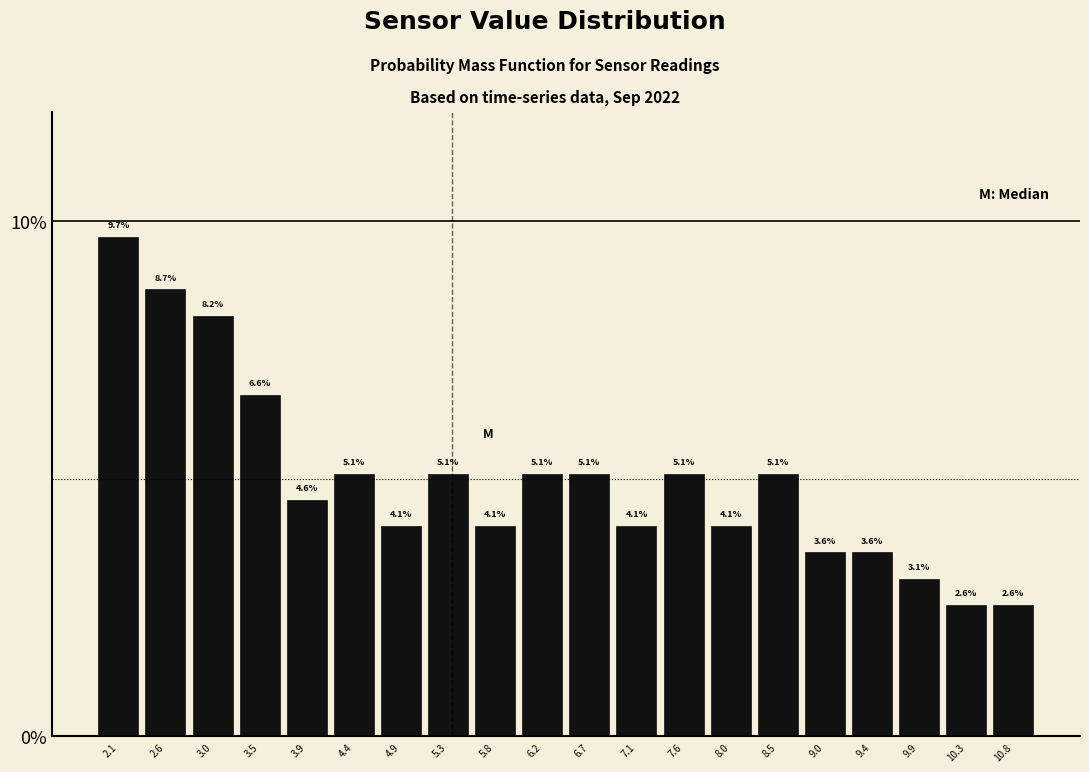

Reading left to right, transcribe this chart: for each bar, give the range it covers on the x-axis and its height. The bar edges are not printed on the chart, so give them approximately, as read against the axis.

1.900 to 2.355: 9.7
2.355 to 2.810: 8.7
2.810 to 3.265: 8.2
3.265 to 3.720: 6.6
3.720 to 4.175: 4.6
4.175 to 4.630: 5.1
4.630 to 5.085: 4.1
5.085 to 5.540: 5.1
5.540 to 5.995: 4.1
5.995 to 6.450: 5.1
6.450 to 6.905: 5.1
6.905 to 7.360: 4.1
7.360 to 7.815: 5.1
7.815 to 8.270: 4.1
8.270 to 8.725: 5.1
8.725 to 9.180: 3.6
9.180 to 9.635: 3.6
9.635 to 10.090: 3.1
10.090 to 10.545: 2.6
10.545 to 11.000: 2.6